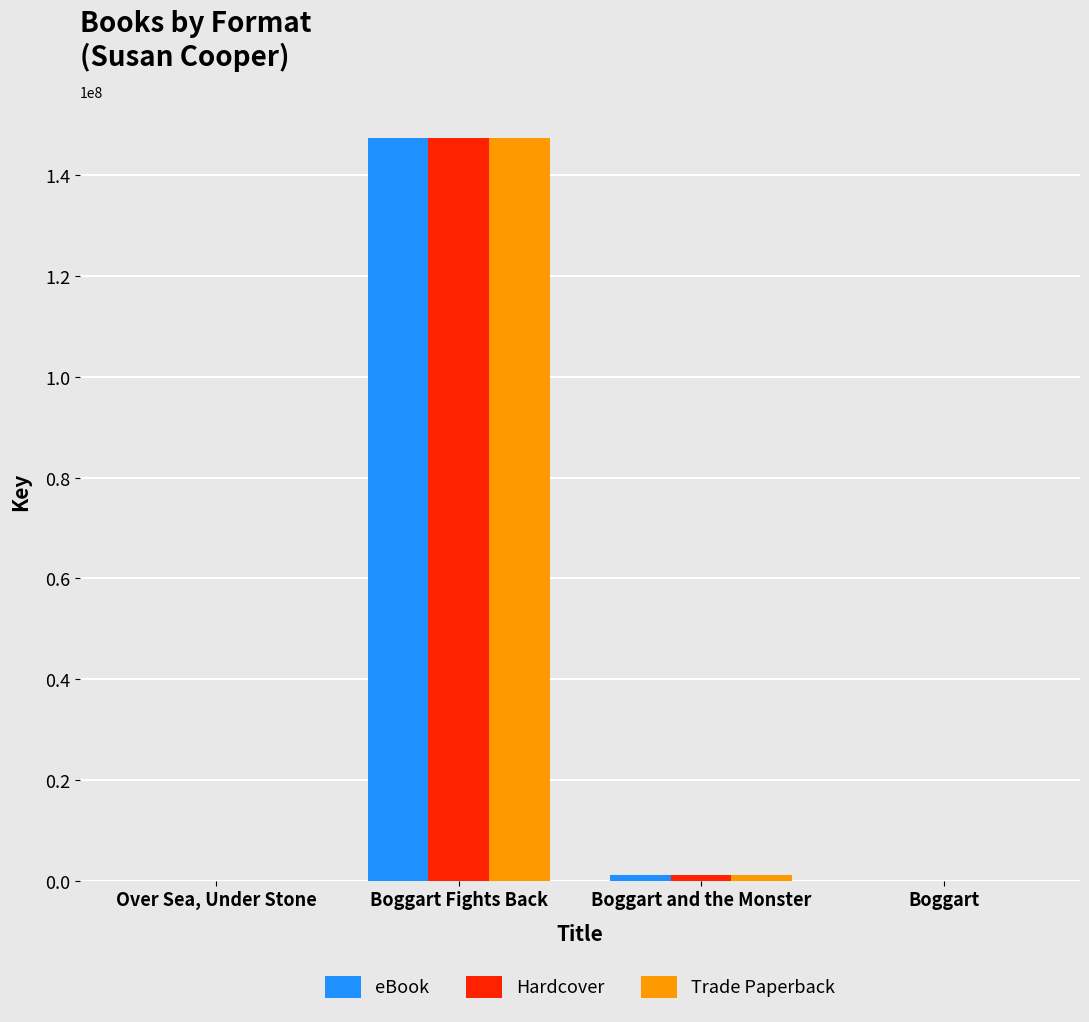

The value of Hardcover at Boggart Fights Back is 210427829. True or false?

False